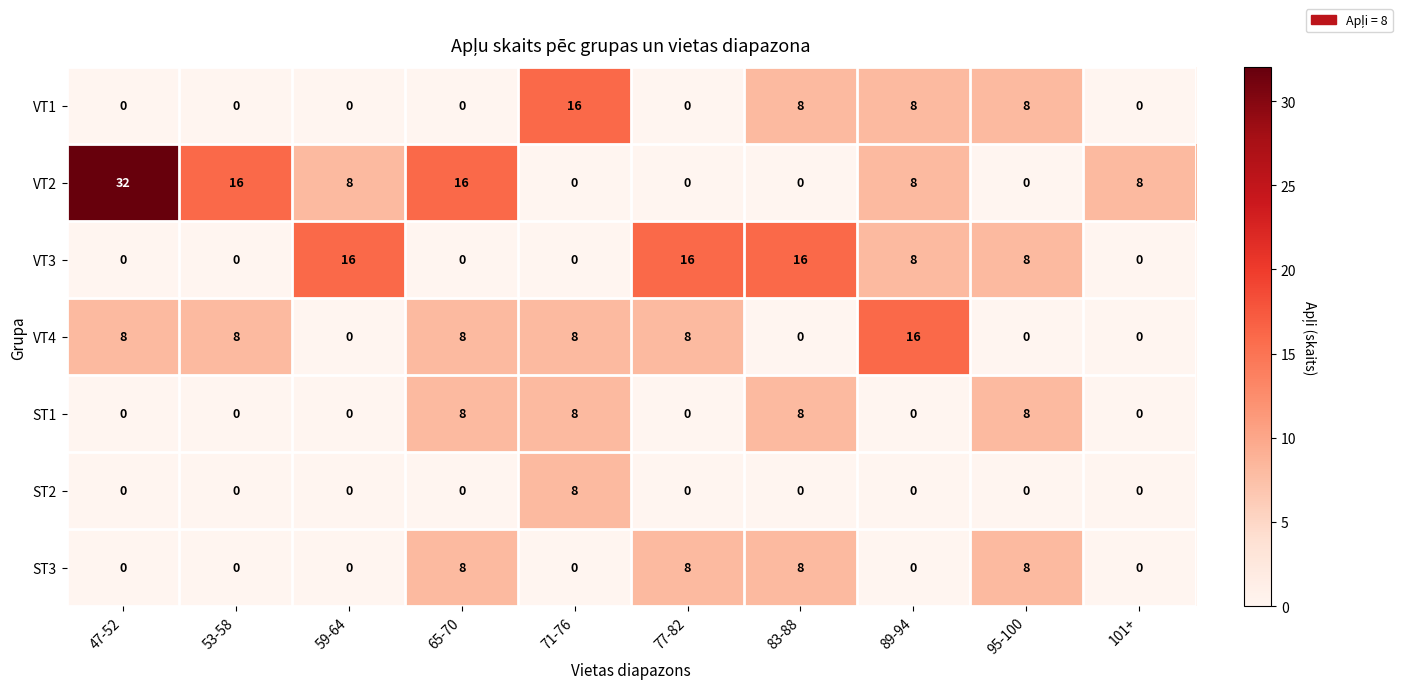

Count the number of categories in the chart.

10